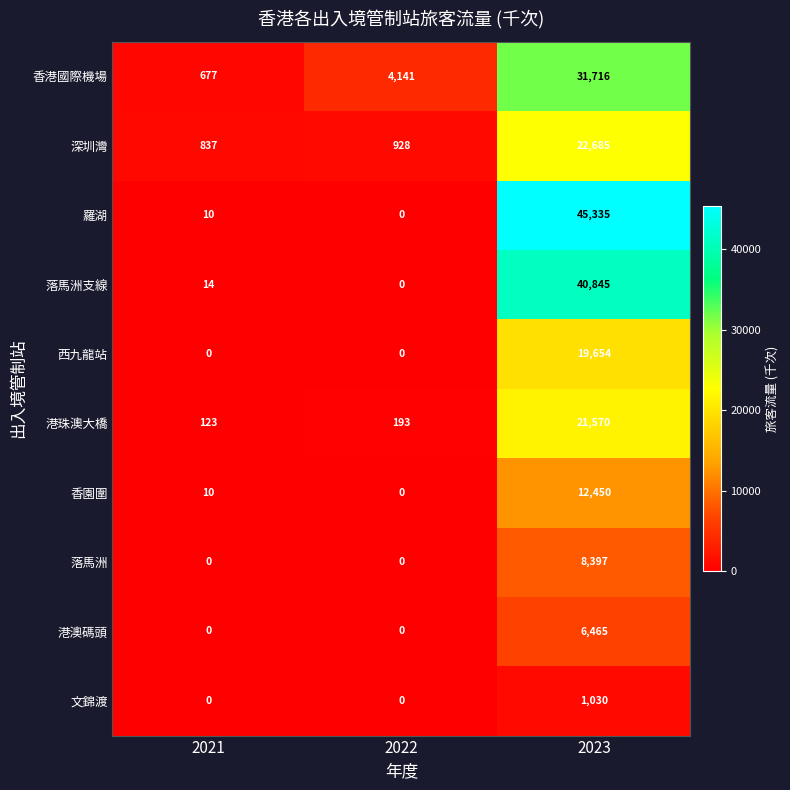

The value of 港澳碼頭 at 2023 is 6465. True or false?

True